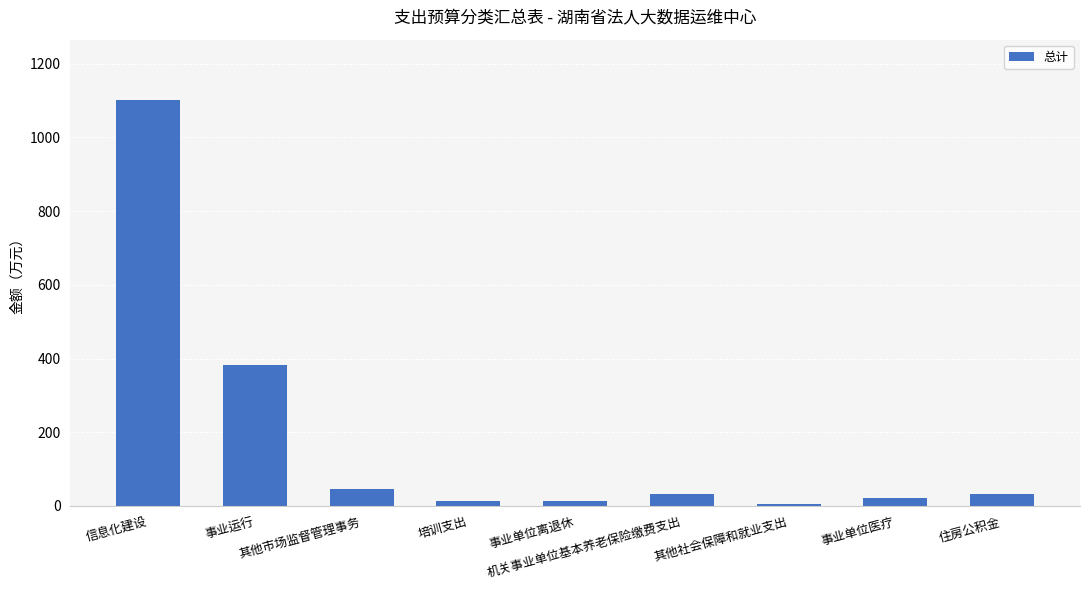

What is the sum of all values?

1647.5